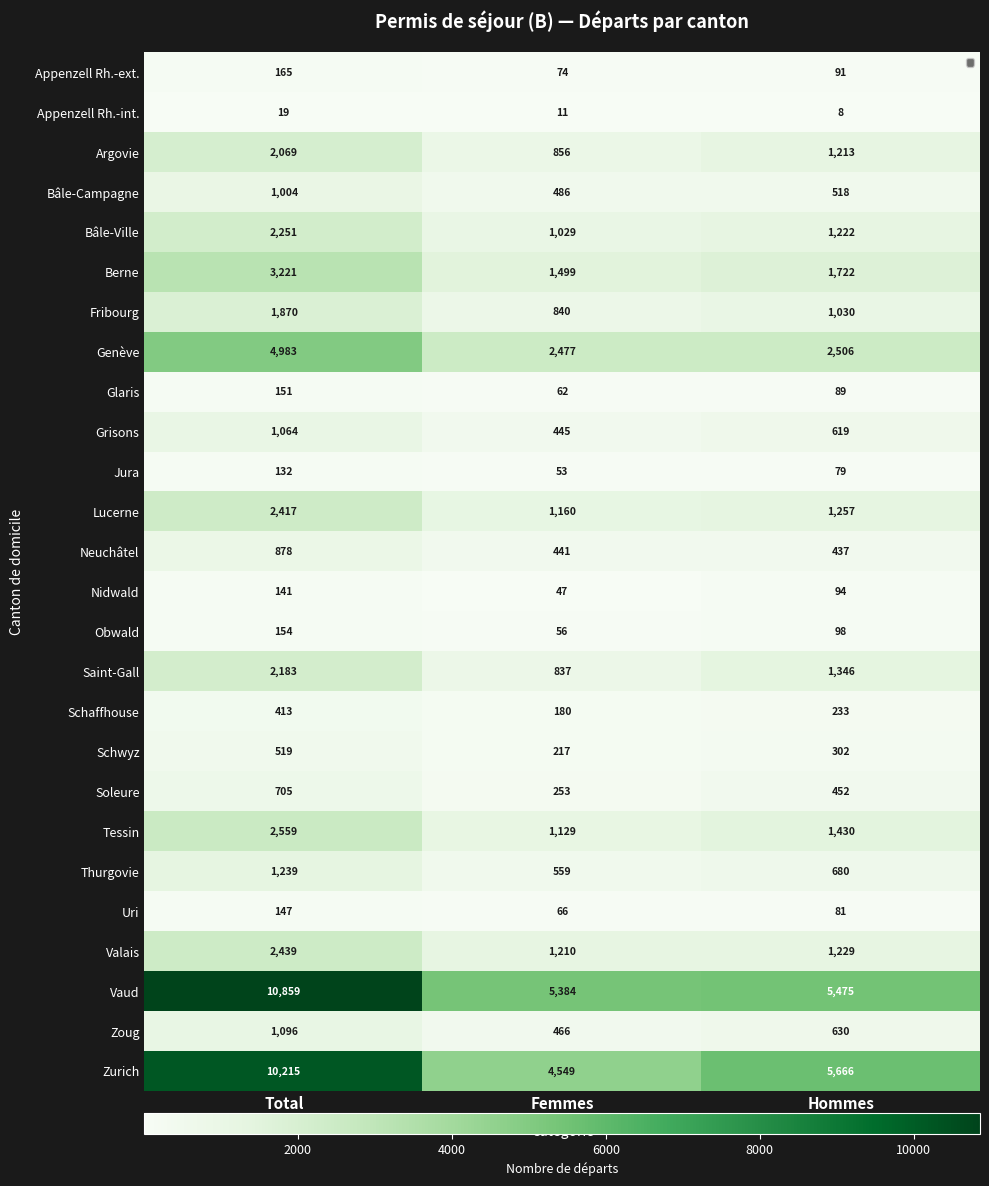

Which label corresponds to the largest value in the chart?

Total